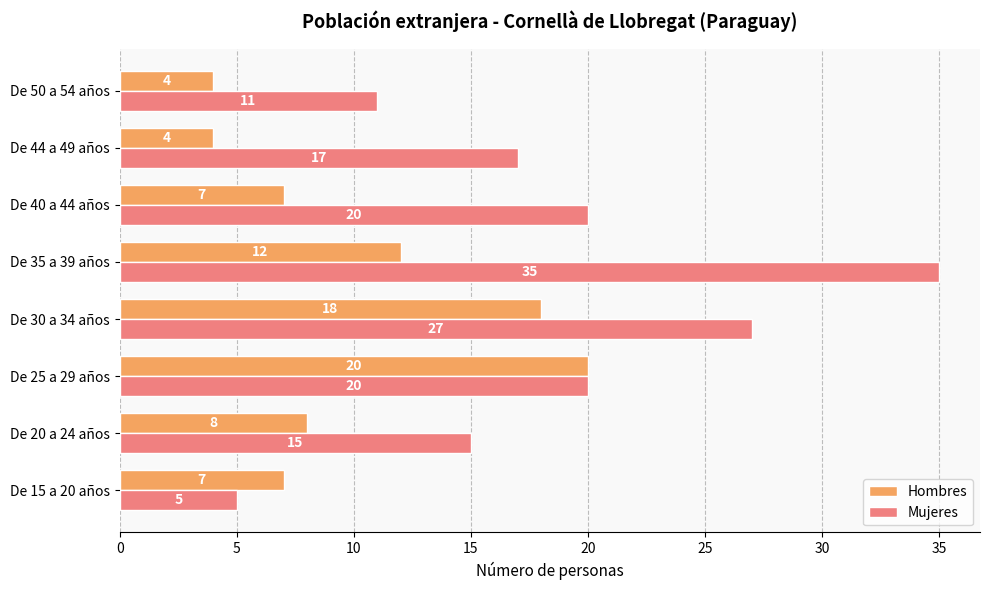

How many values in the Mujeres series are below 20?

4